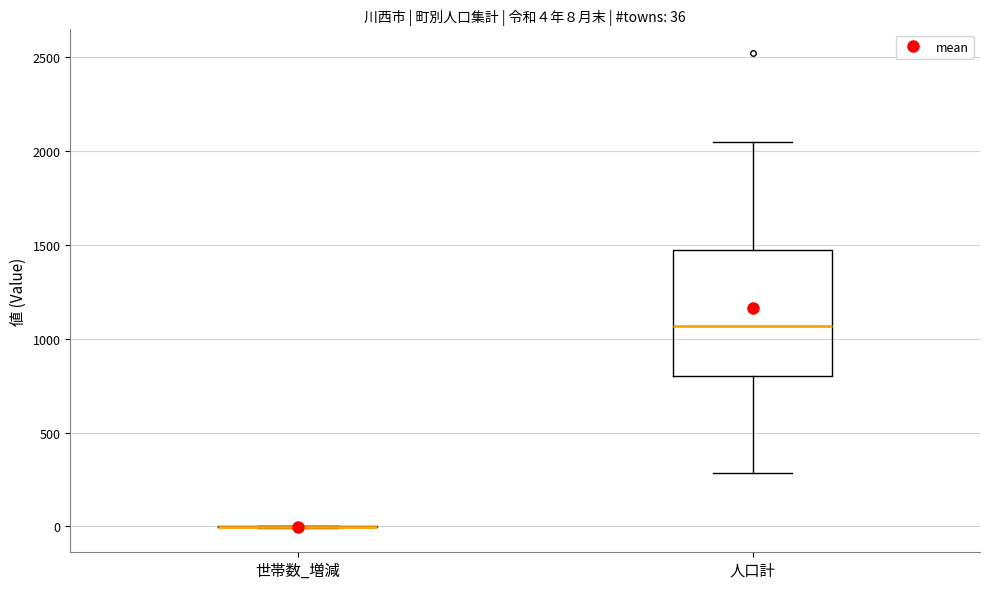

Which box is the tallest, from its lower edge to its upper edge?

人口計